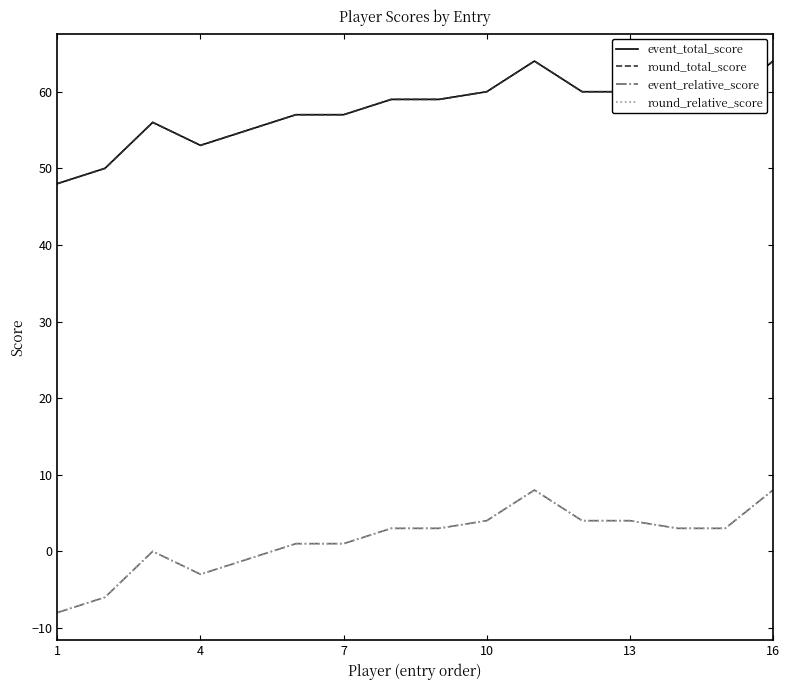

Does the chart have visible grid lines?

No